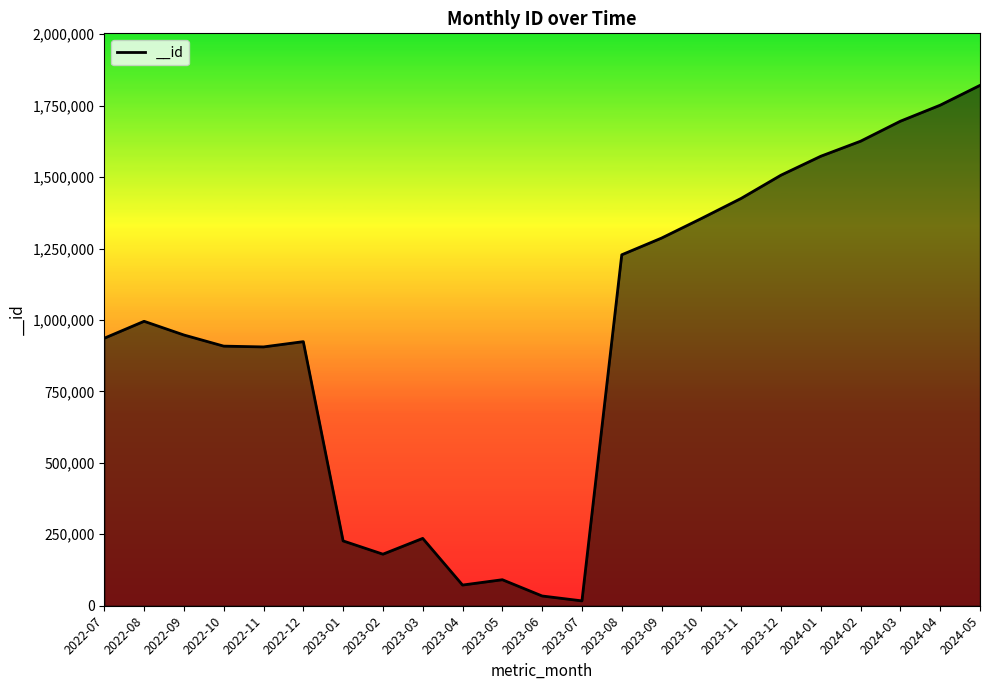

True or false: there are more than 0 points higher than both neighbors.

True